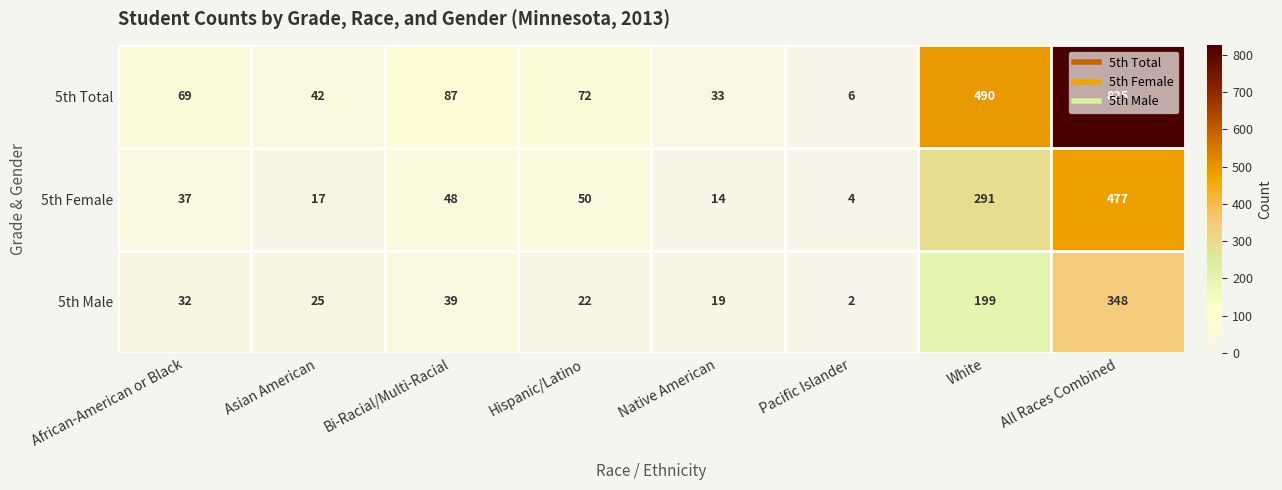

Count the number of categories in the chart.

8